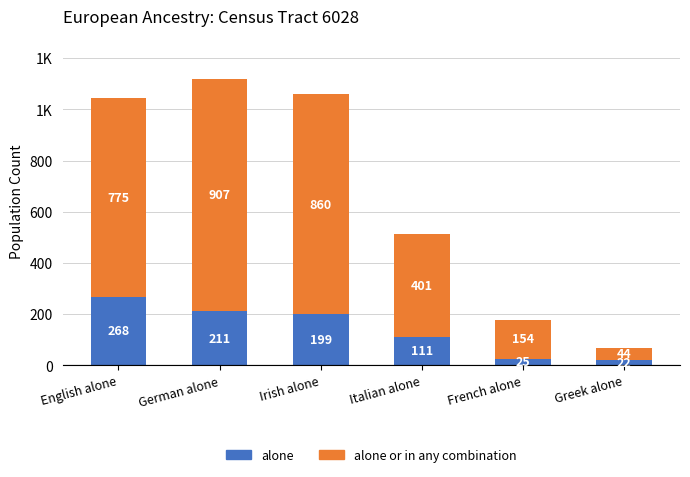

Are the bars horizontal?

No